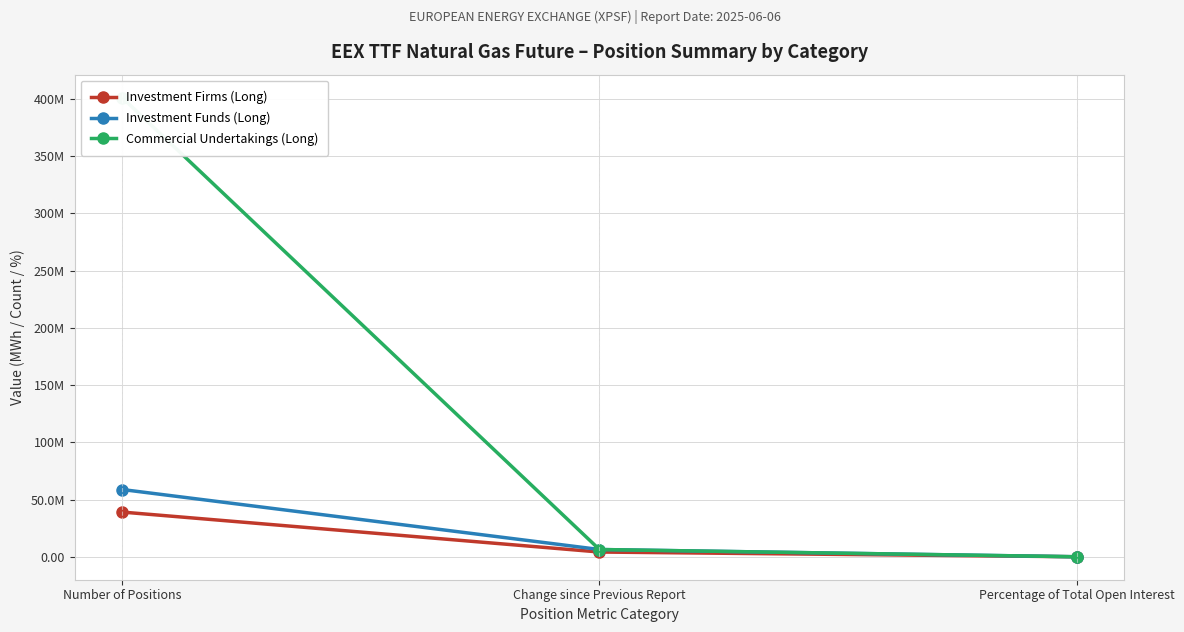

The value of Investment Funds (Long) at Percentage of Total Open Interest is 11.6. True or false?

True